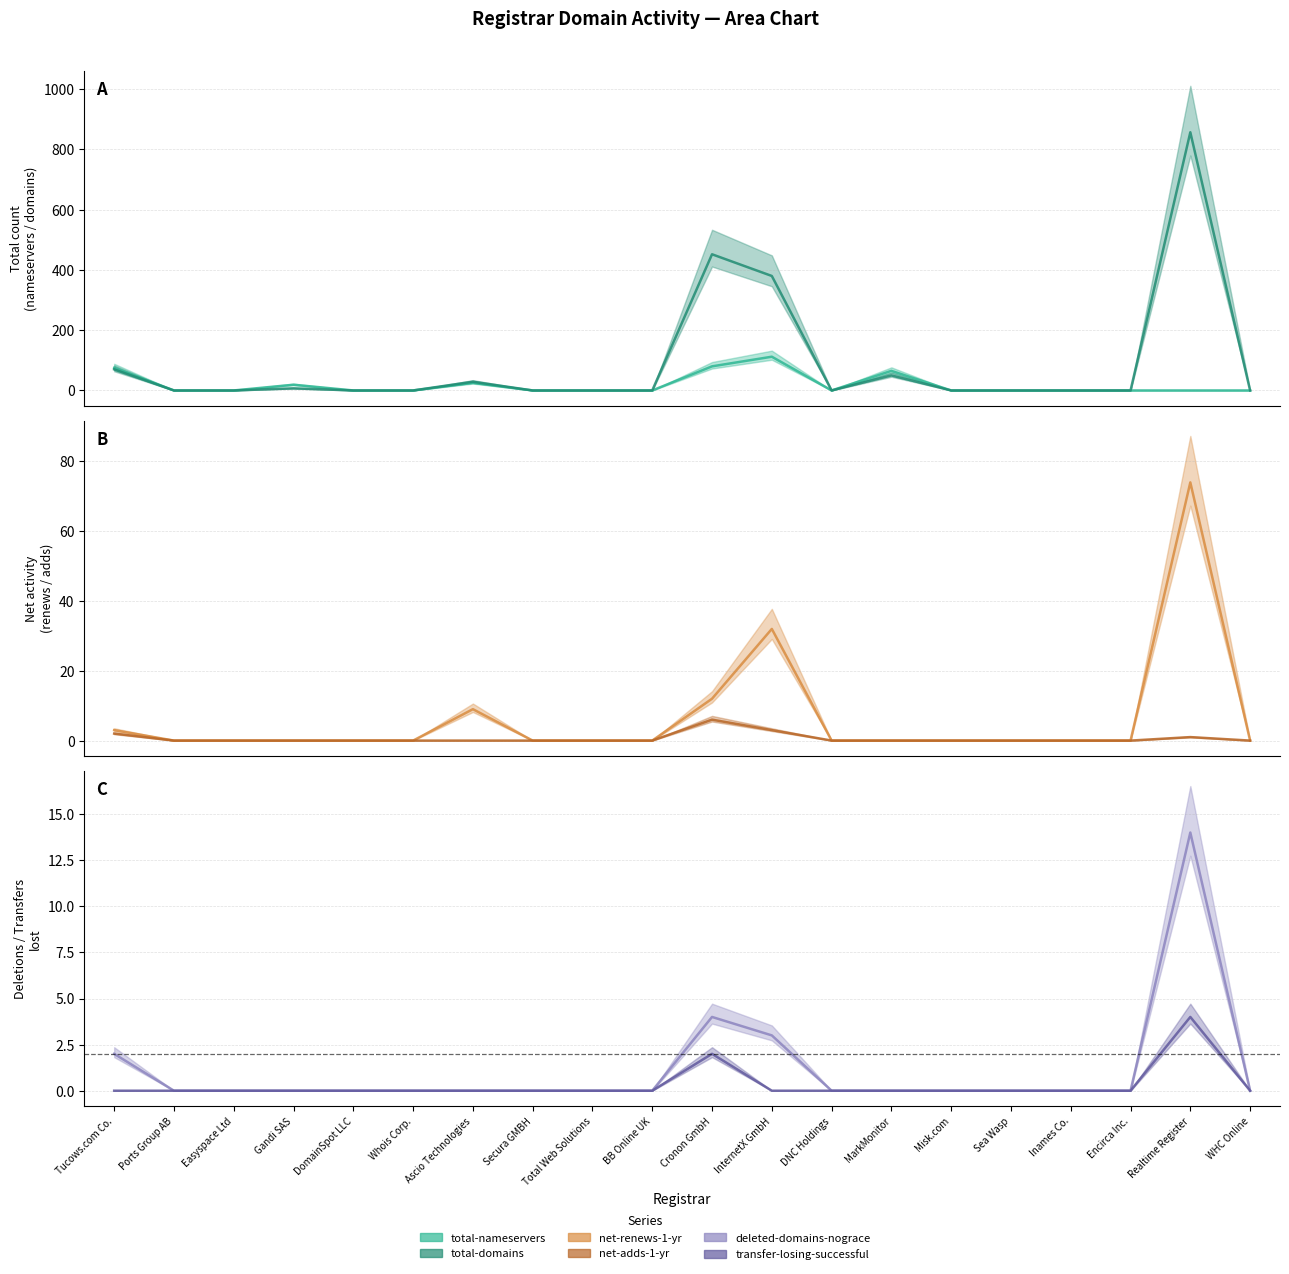

In transfer-losing-successful, how many points are higher than both neighbors (excluding endpoints)?

2